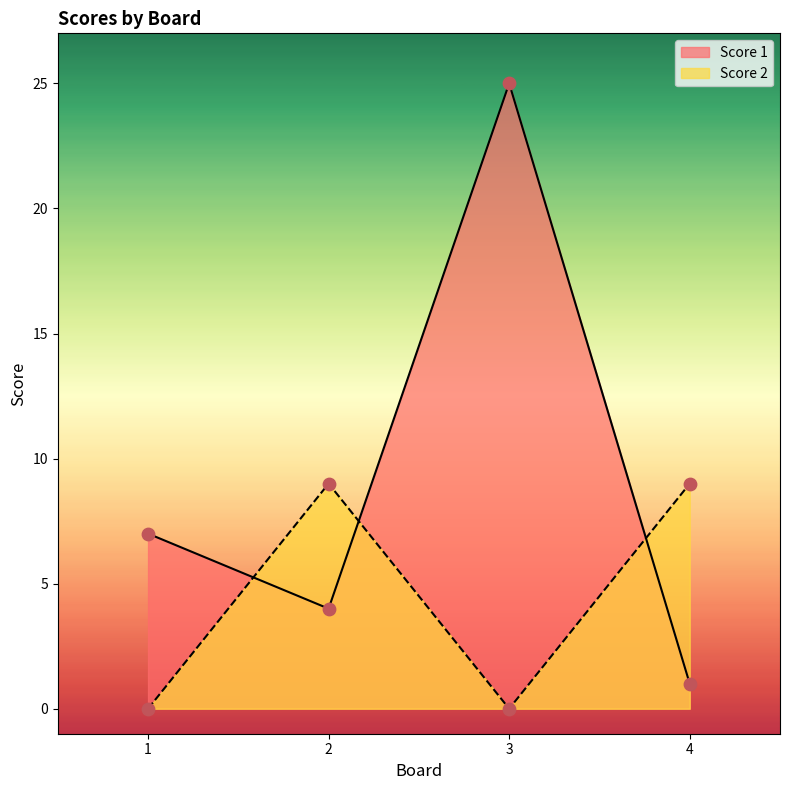

Which series contains the lowest Y value?

Score 2